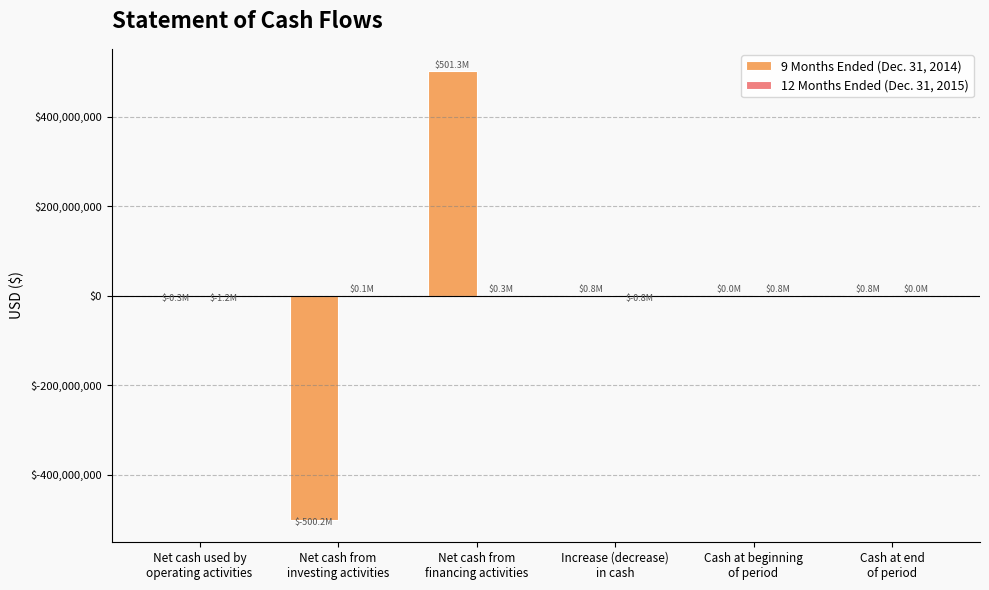

Does the chart contain stacked bars?

No